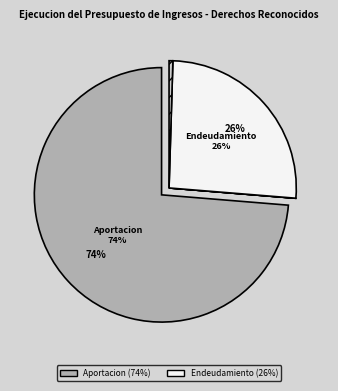

How many slices are in this pie chart?

6